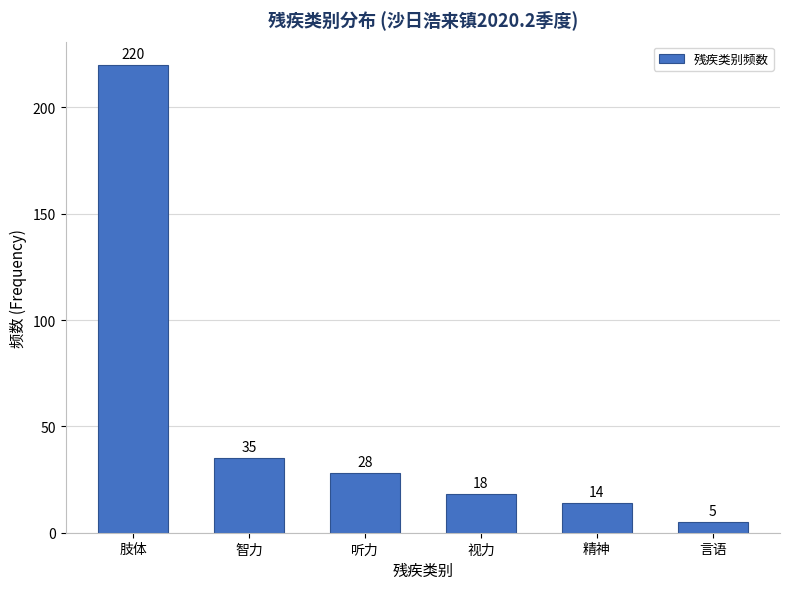

Reading left to right, extract all data points from this chart.

肢体=220	智力=35	听力=28	视力=18	精神=14	言语=5